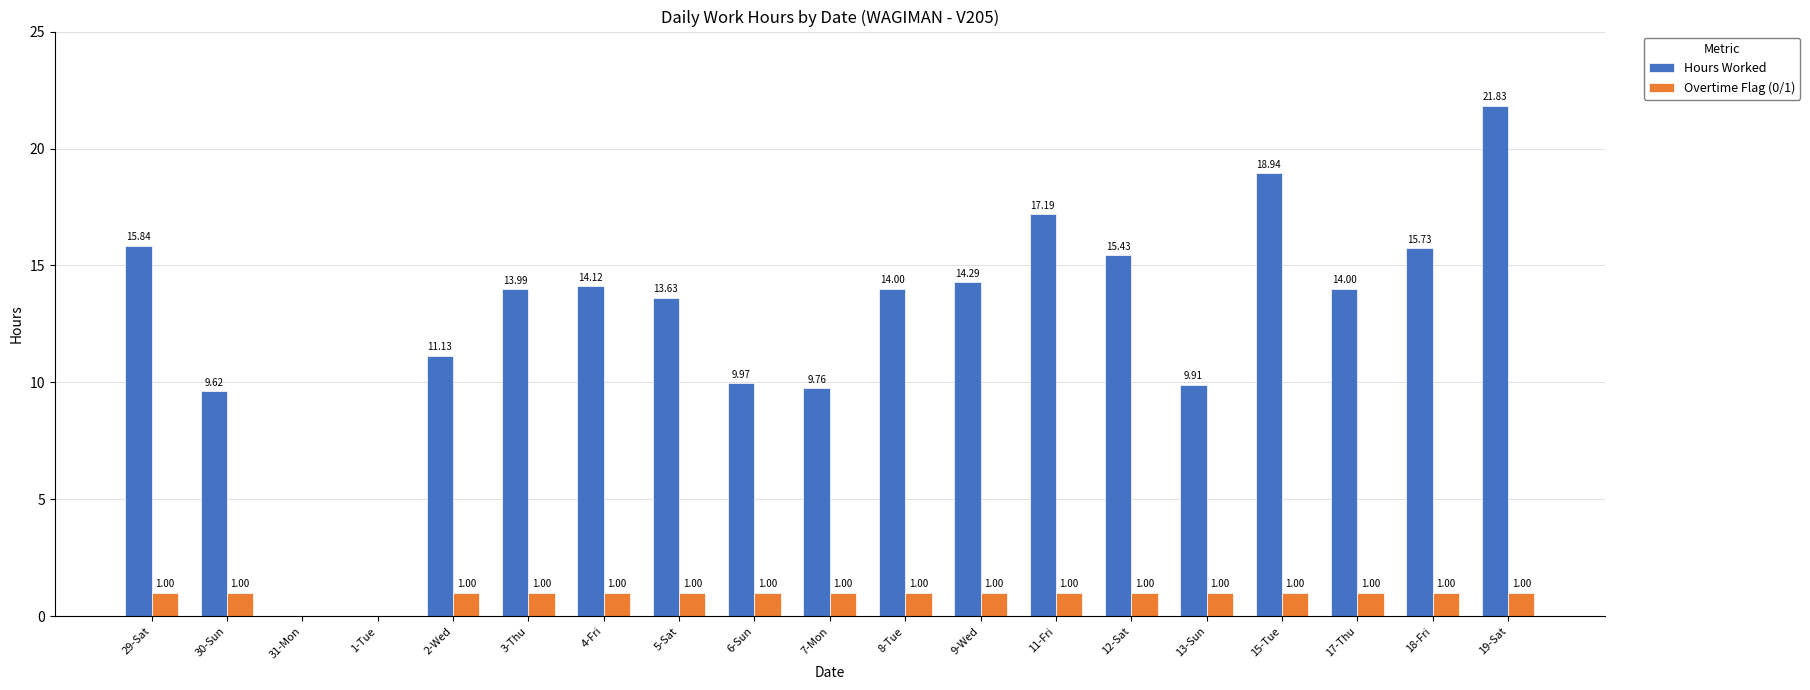

What is the sum of the Overtime Flag (0/1) values at 9-Wed and 7-Mon?

2.0